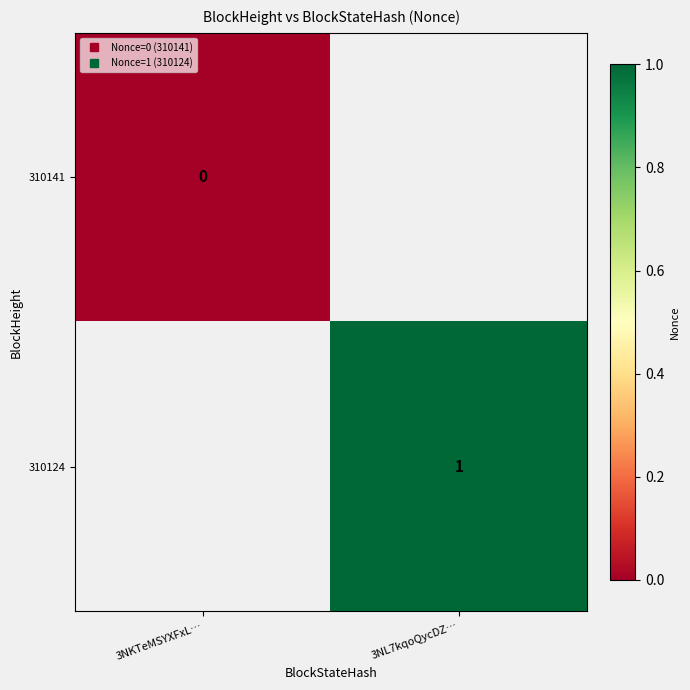

The 310141 series shows 0 at 3NKTeMSYXFxL…. True or false?

True